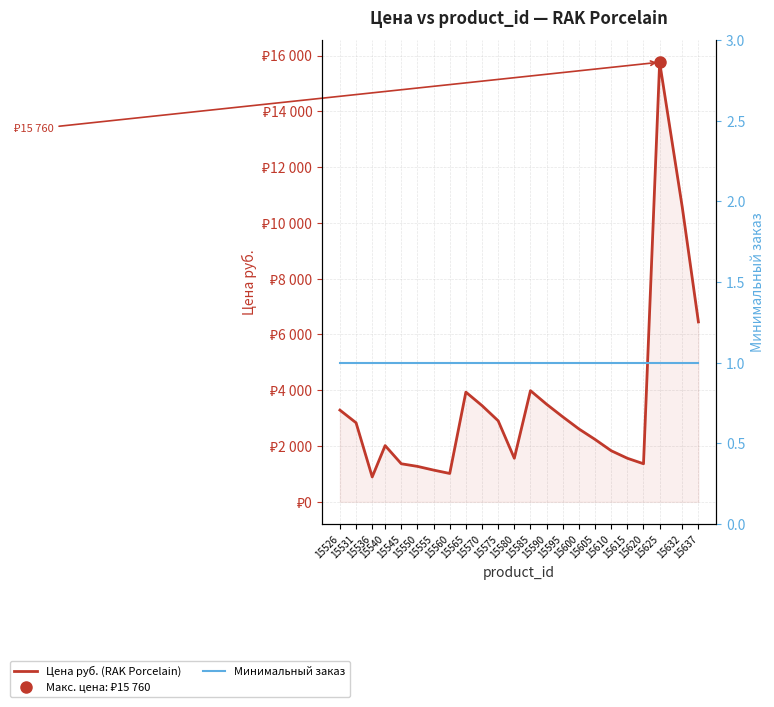

Which series has the widest spread of values?

Цена руб. (RAK Porcelain)